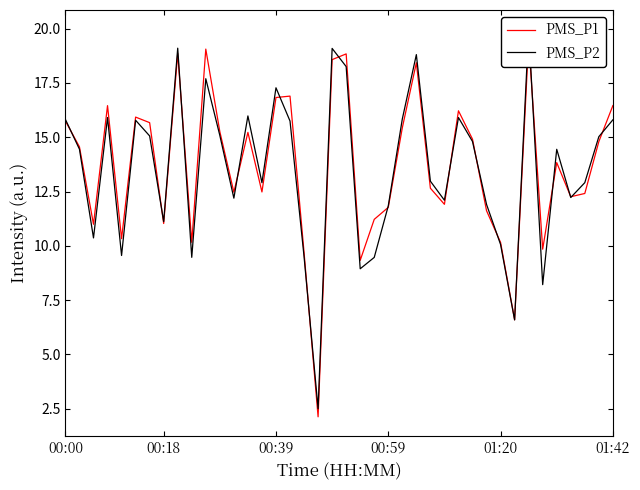

What are all the series names shown in the legend?

PMS_P1, PMS_P2